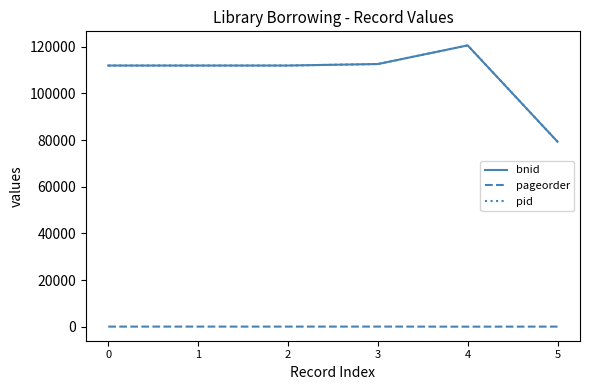

At how many categories does at least one series exceed 117914?

1